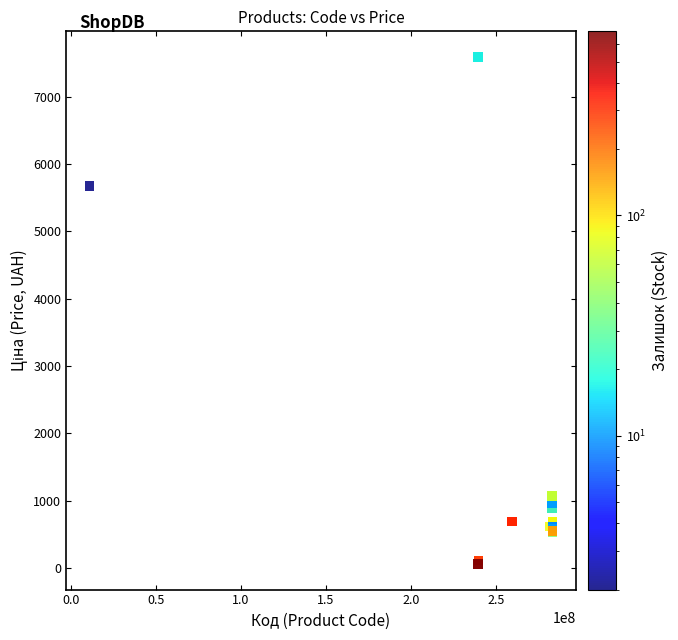

What Y value in the scatter plot is closest to 3826?

5673.8